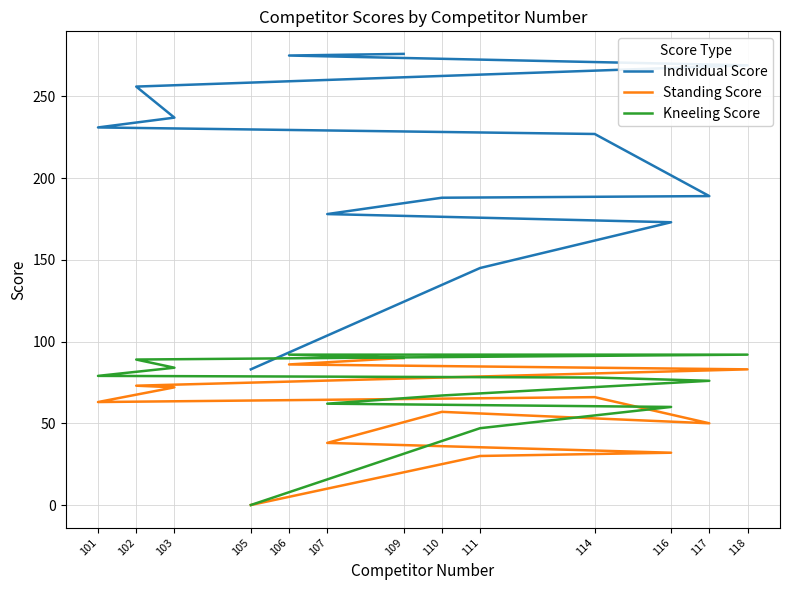

The Kneeling Score series shows 31 at 111. True or false?

False